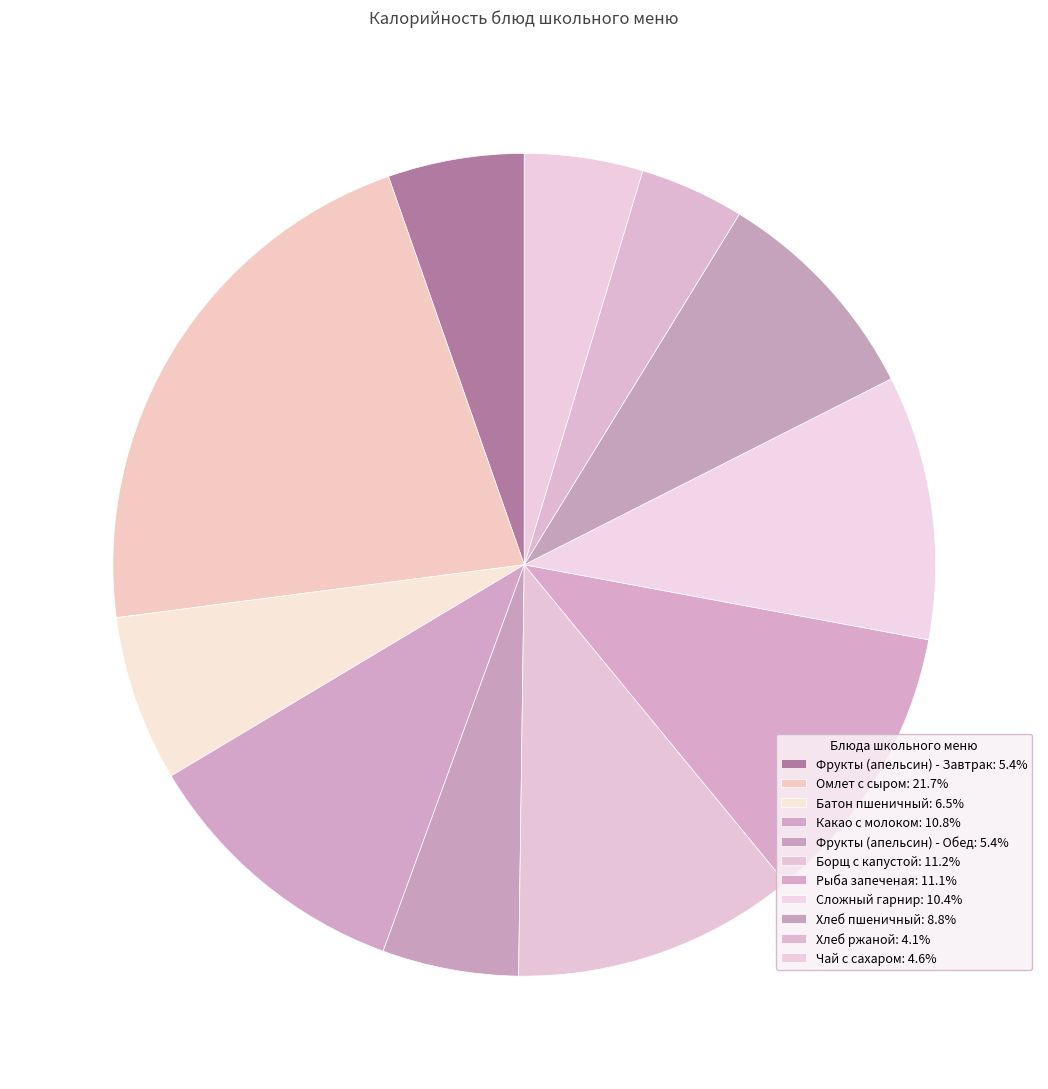

To the nearest percent, what portion does Рыба запеченая represent?

11%